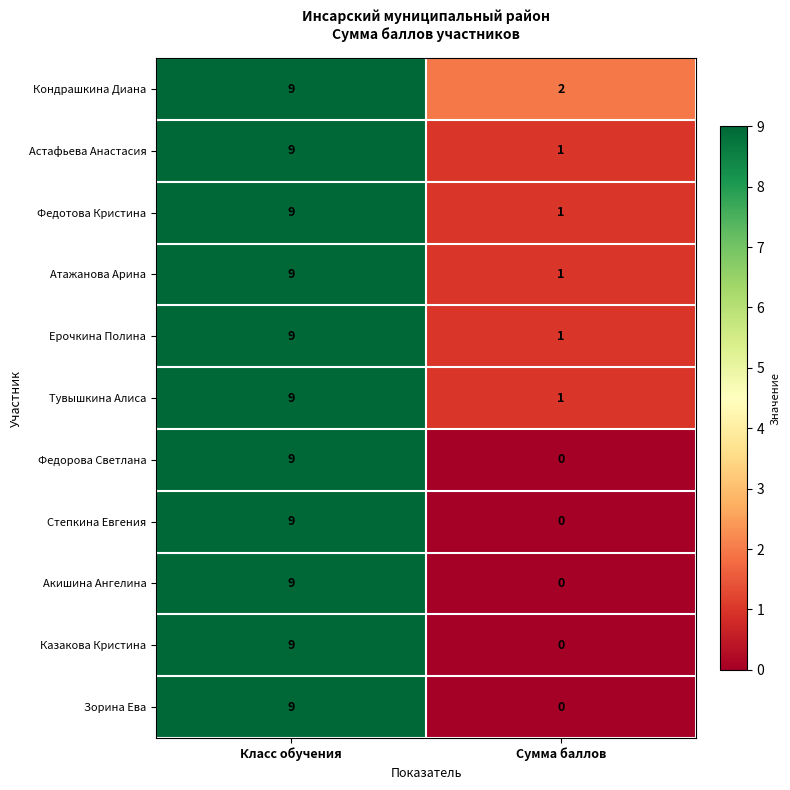

The value of Астафьева Анастасия at Класс обучения is 9. True or false?

True